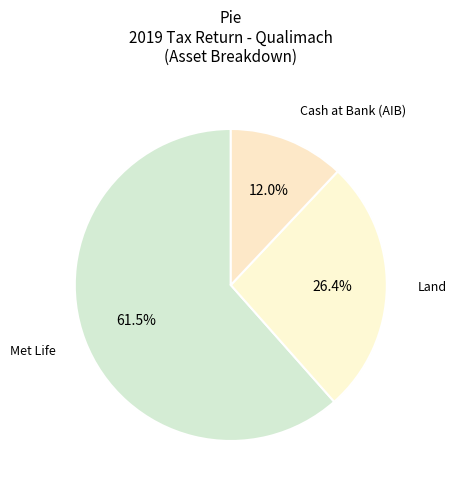

Count the number of slices in the pie.

3